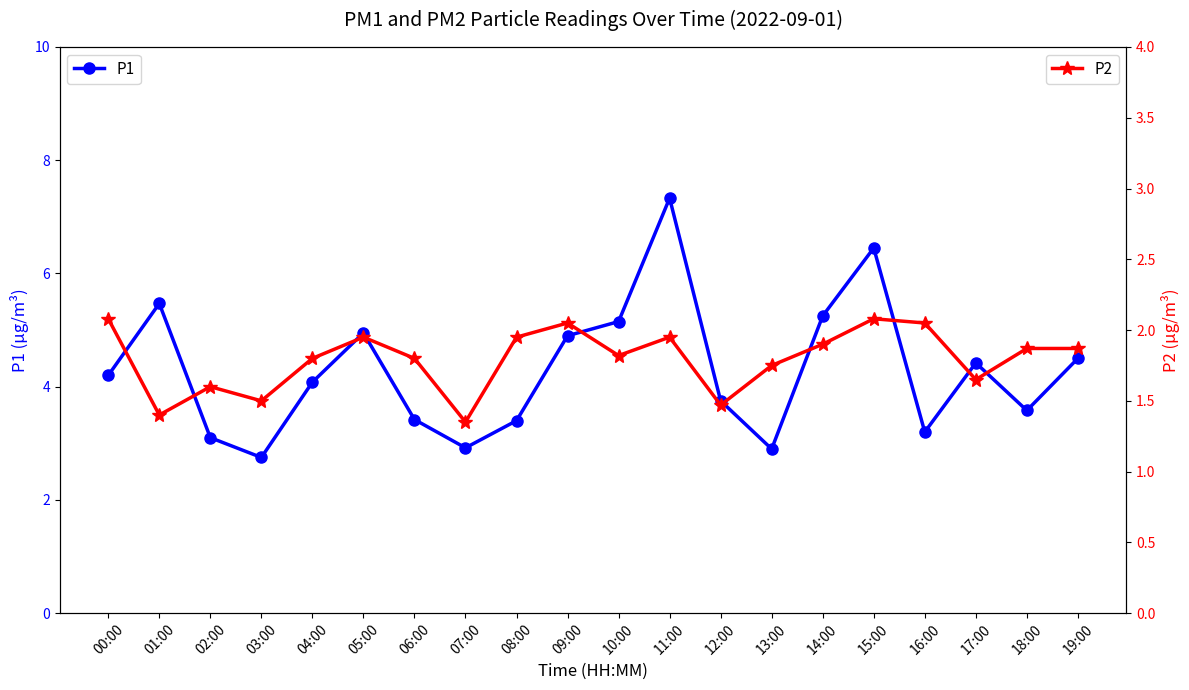

What is the average value of the P1 series?

4.3